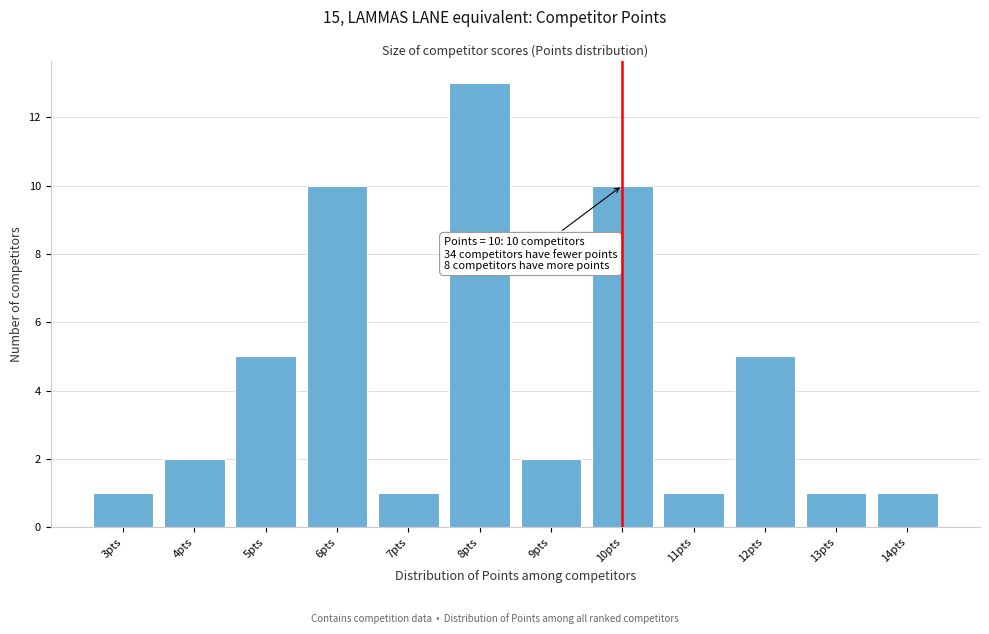

Which range on the x-axis has the tallest bar?

7.5 to 8.5